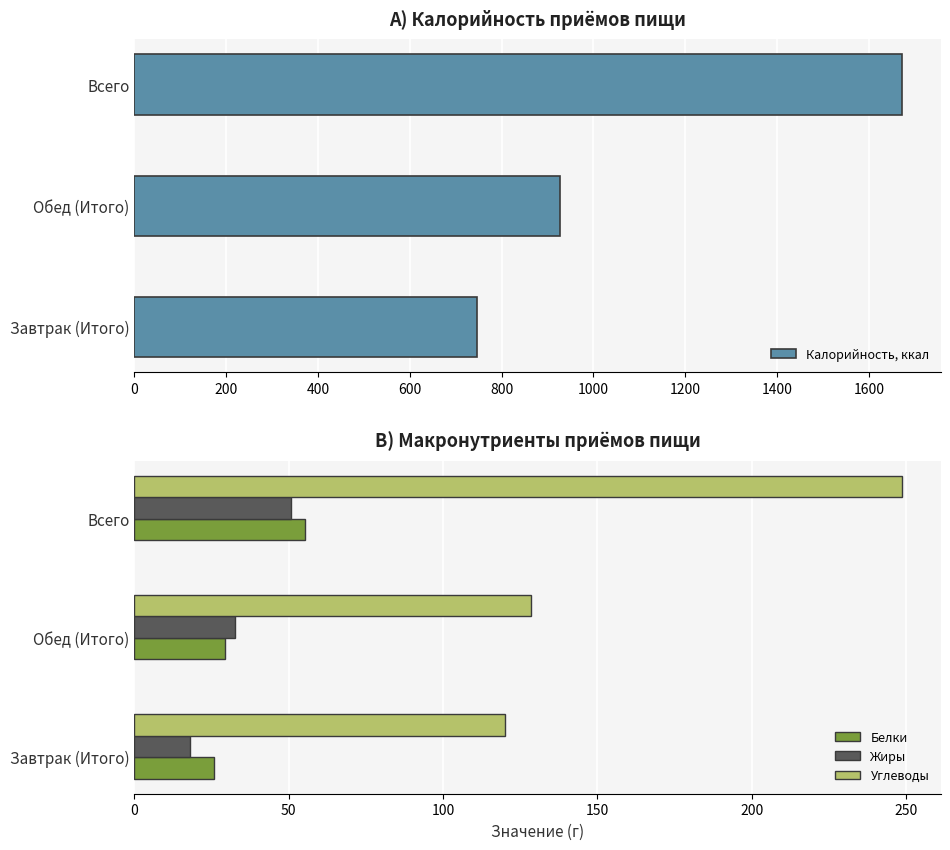

What is the approximate value of Калорийность, ккал at Всего?

1672.5